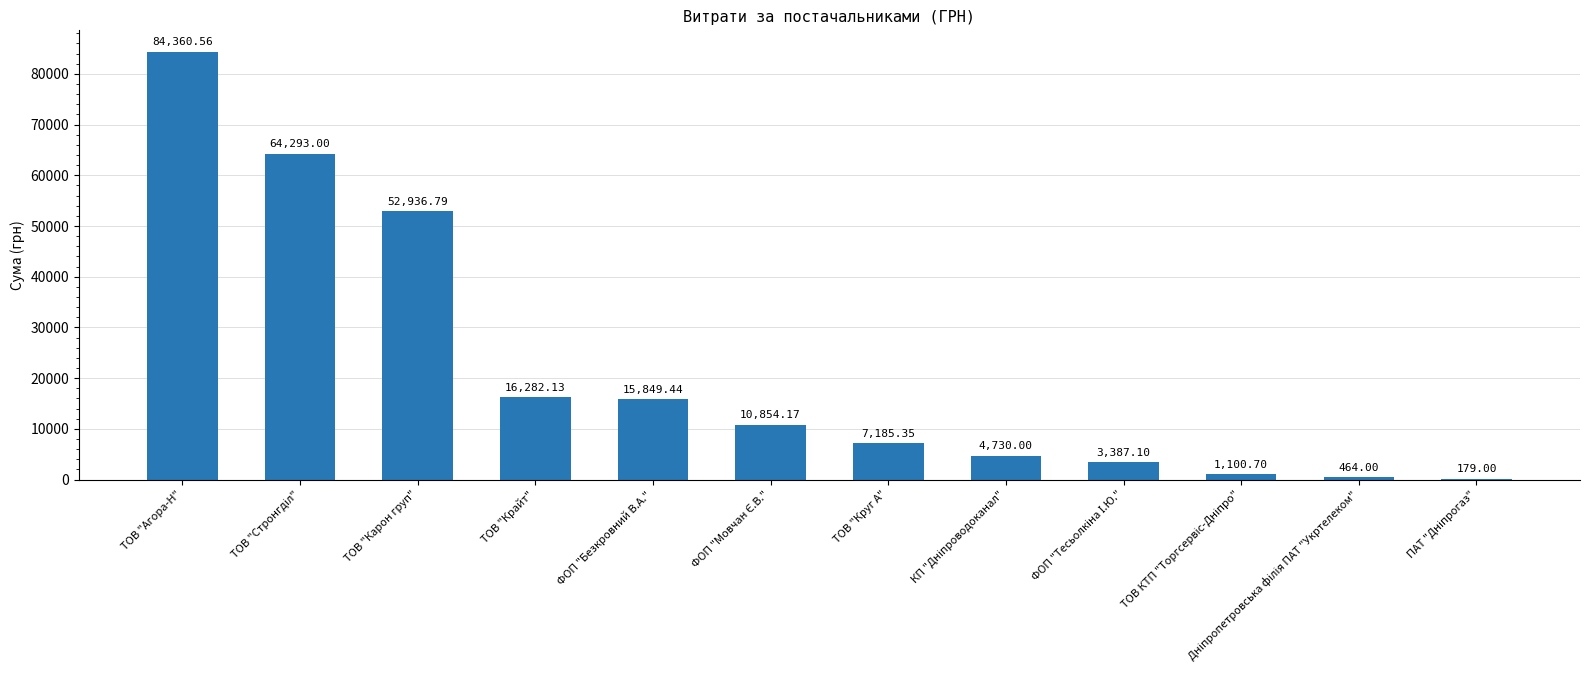

How many values exceed 10854?

6